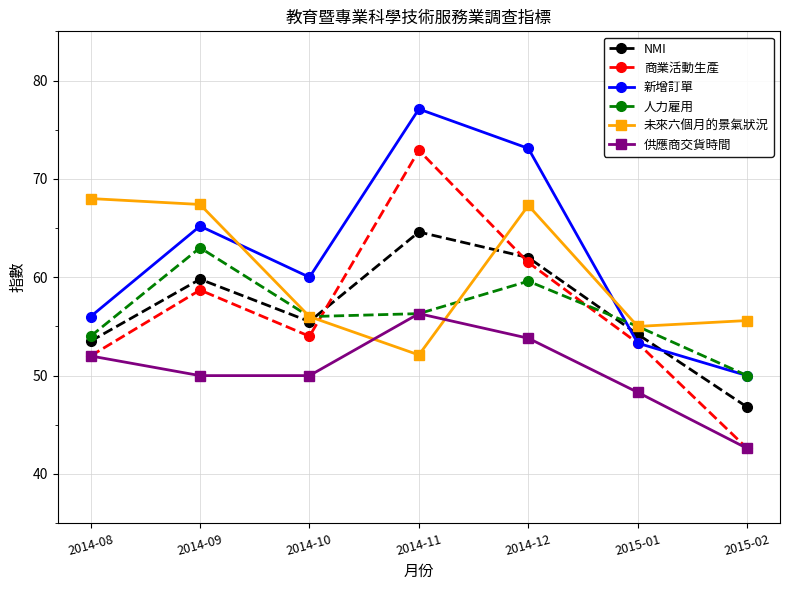

Between 2014-10 and 2014-11, which series saw the biggest shift?

商業活動生產